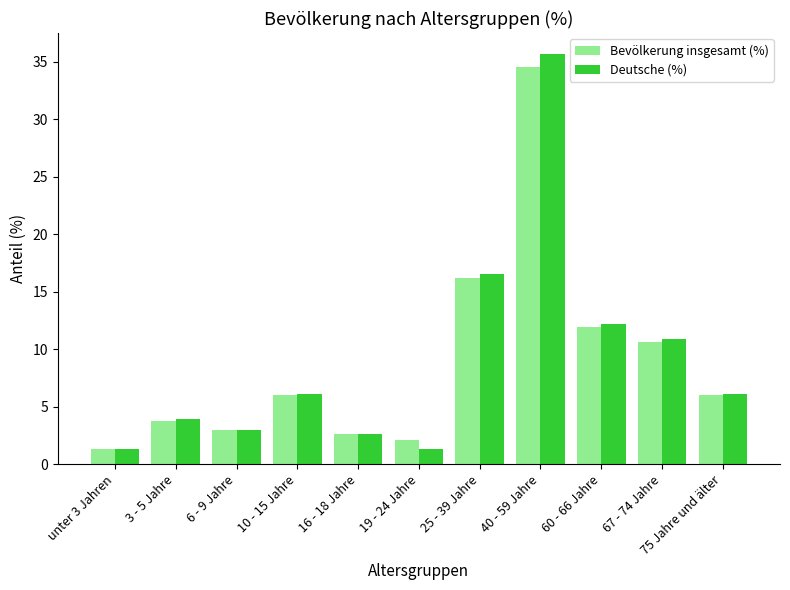

At which category is the sum across all series the highest?

40 - 59 Jahre